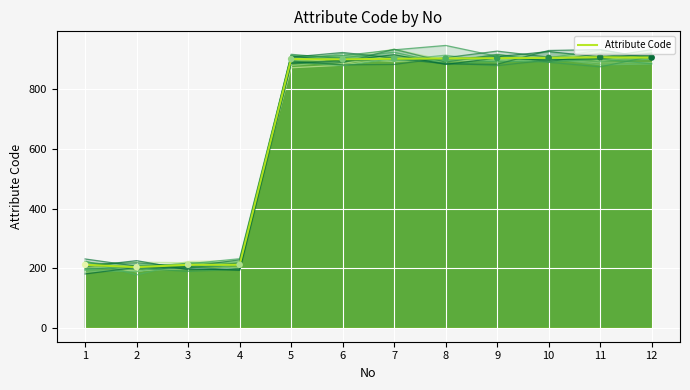

What is the ratio of the value at 7 to the value at 6?

1.0